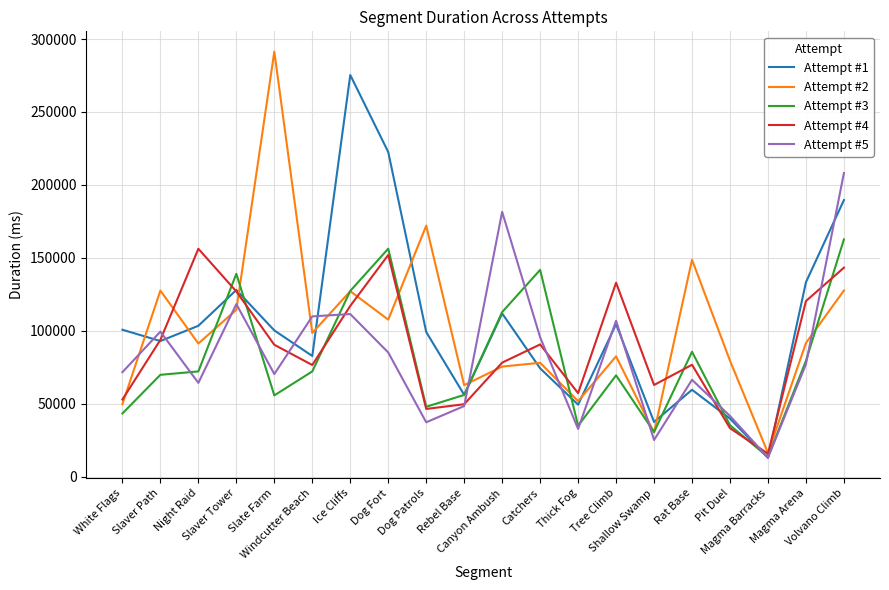

What is the minimum value for Attempt #5?

13067